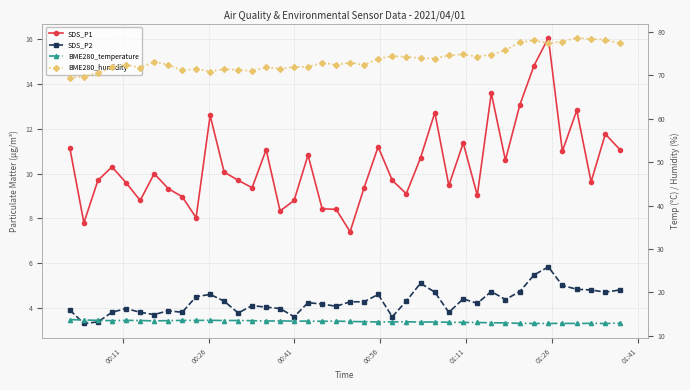

True or false: BME280_humidity has more than 0 interior local peaks.

True